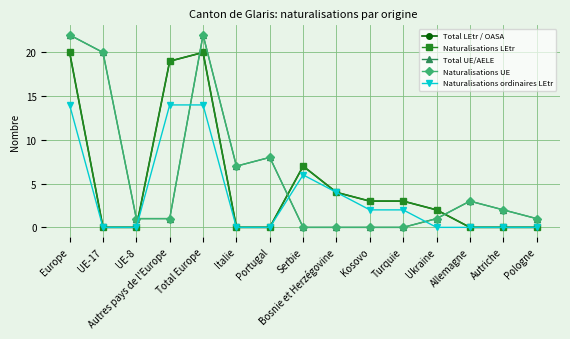

Reading left to right, transcribe all the data shown in this chart.

Total LEtr / OASA: 20	0	0	19	20	0	0	7	4	3	3	2	0	0	0
Naturalisations LEtr: 20	0	0	19	20	0	0	7	4	3	3	2	0	0	0
Total UE/AELE: 22	20	1	1	22	7	8	0	0	0	0	1	3	2	1
Naturalisations UE: 22	20	1	1	22	7	8	0	0	0	0	1	3	2	1
Naturalisations ordinaires LEtr: 14	0	0	14	14	0	0	6	4	2	2	0	0	0	0